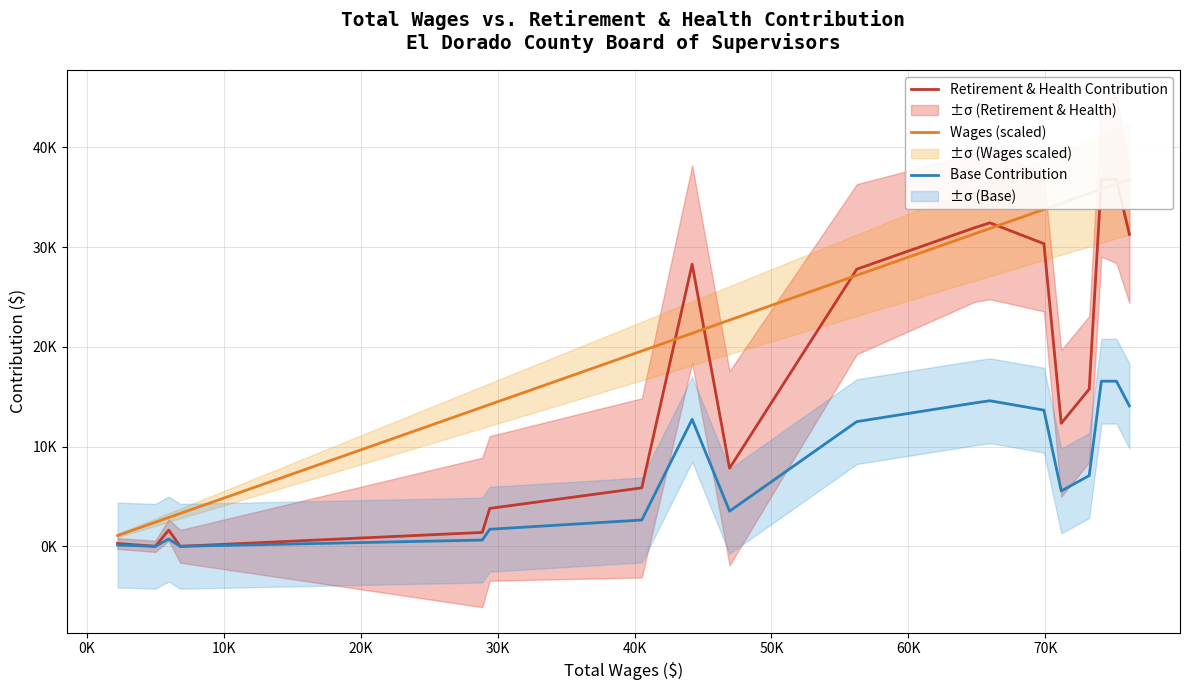

Does the chart have visible grid lines?

Yes